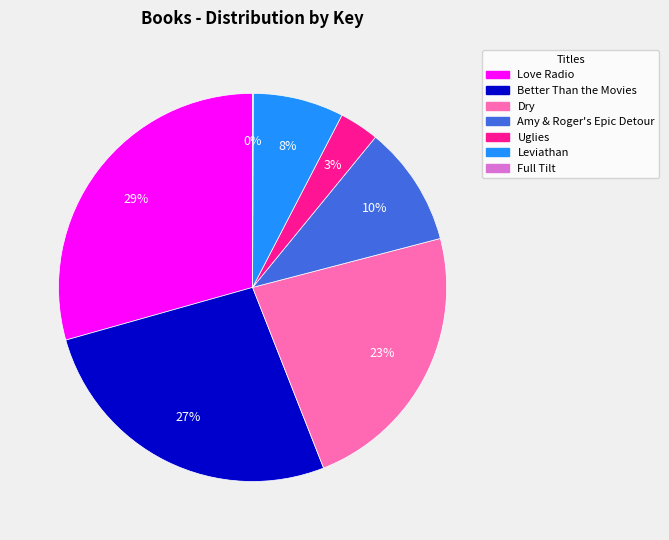

Which has a higher value, Dry or Amy & Roger's Epic Detour?

Dry